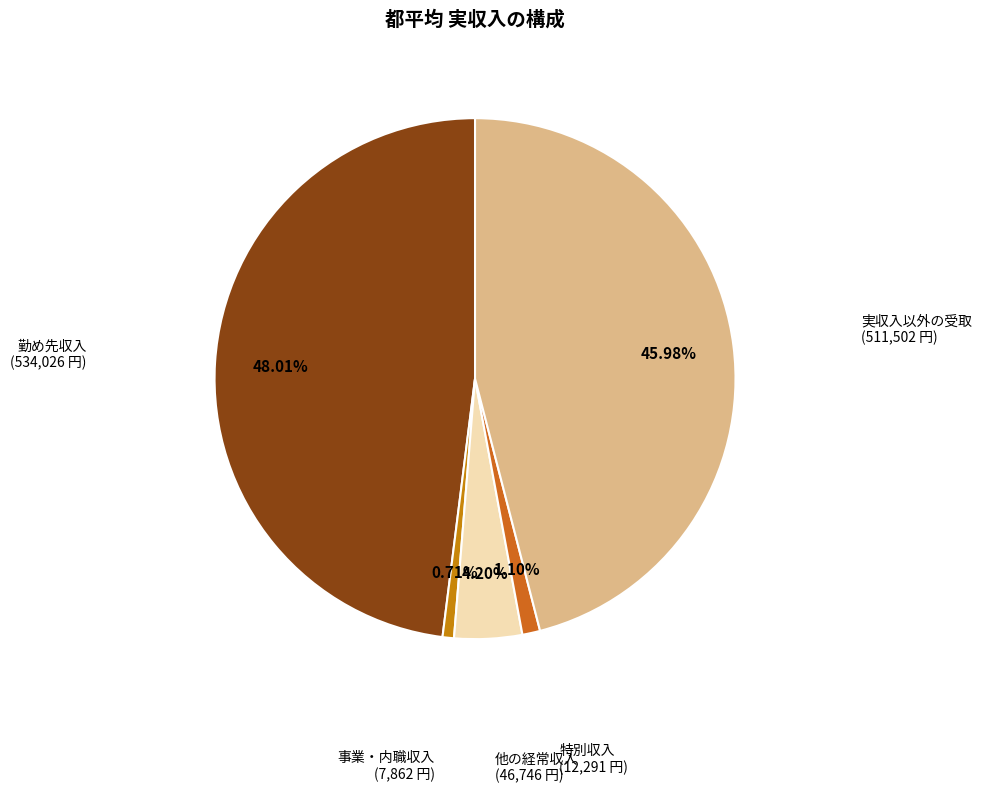

What is the total percentage of 特別収入 and 他の経常収入?

5.3%